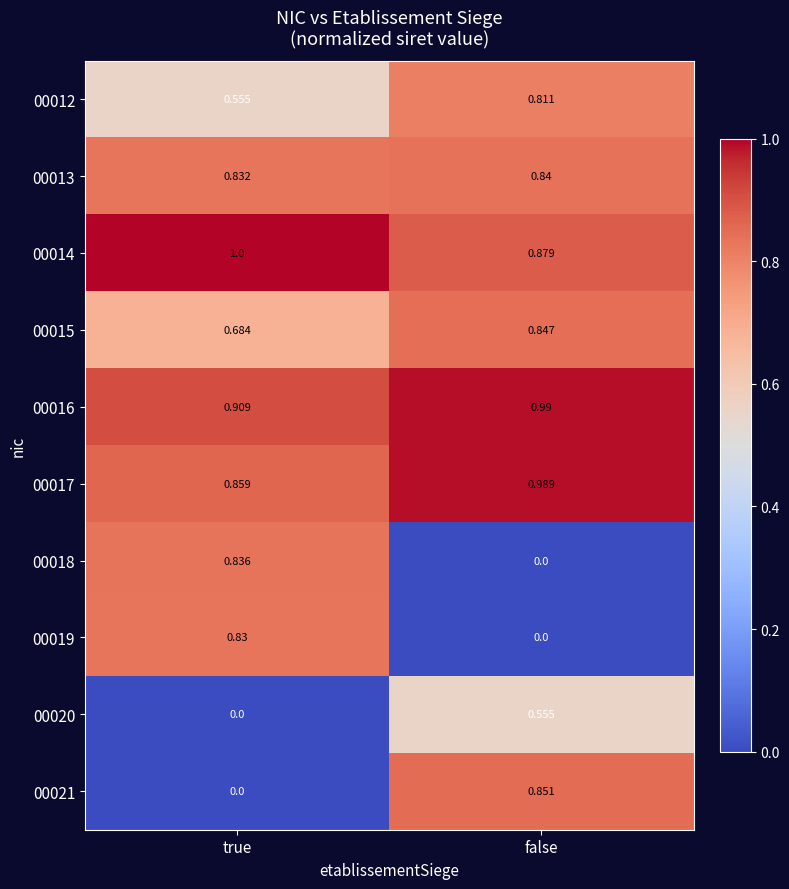

At which label does 00018 reach its peak?

true